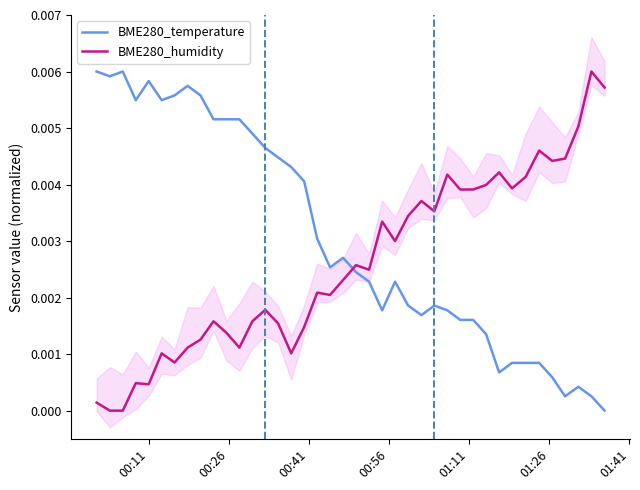

After their last crossing, which series has the higher values: BME280_humidity or BME280_temperature?

BME280_humidity